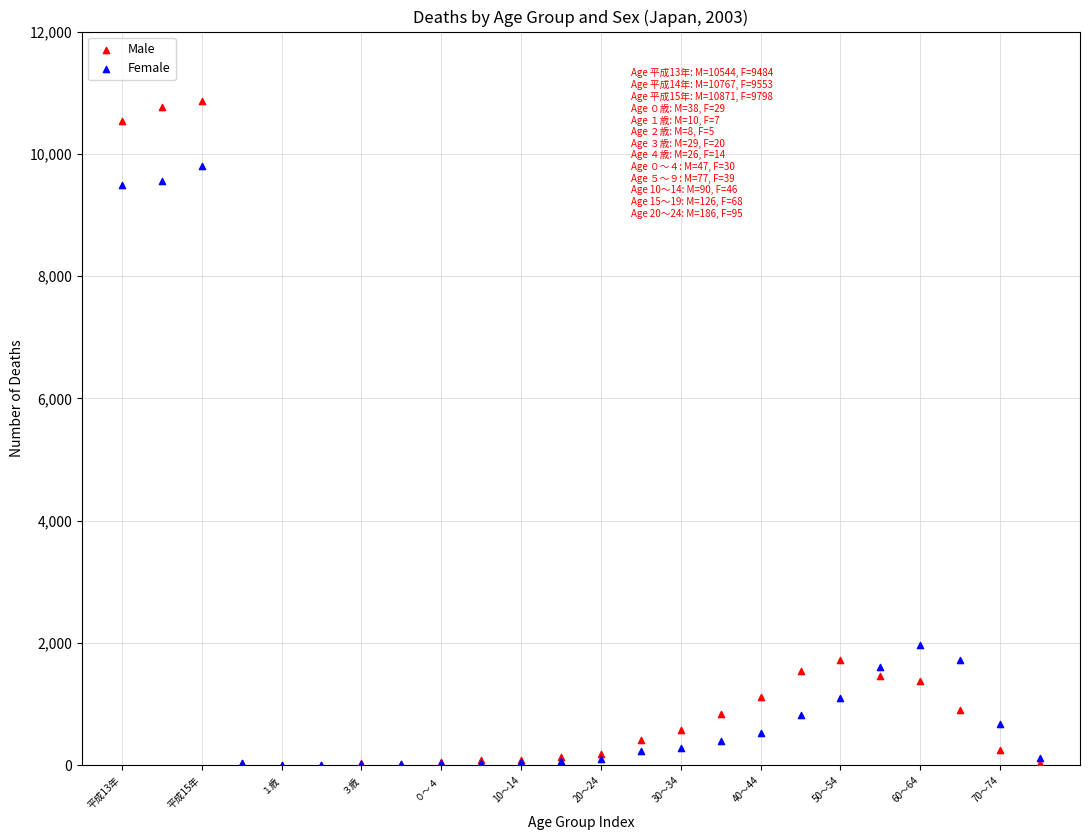

Which series reaches the maximum Y coordinate?

Male